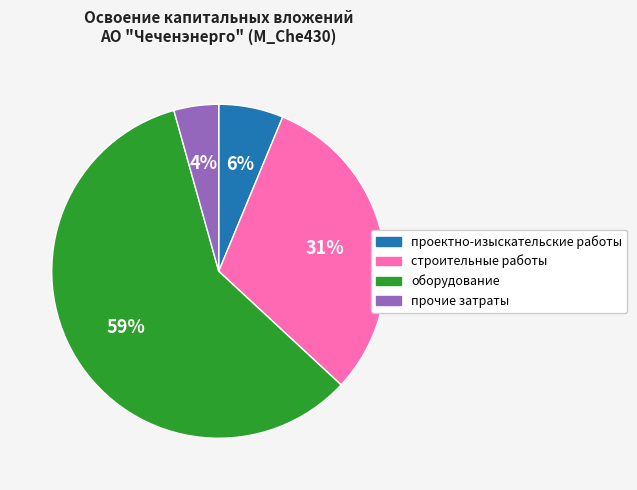

Combined, do оборудование and строительные работы account for over 50%?

Yes